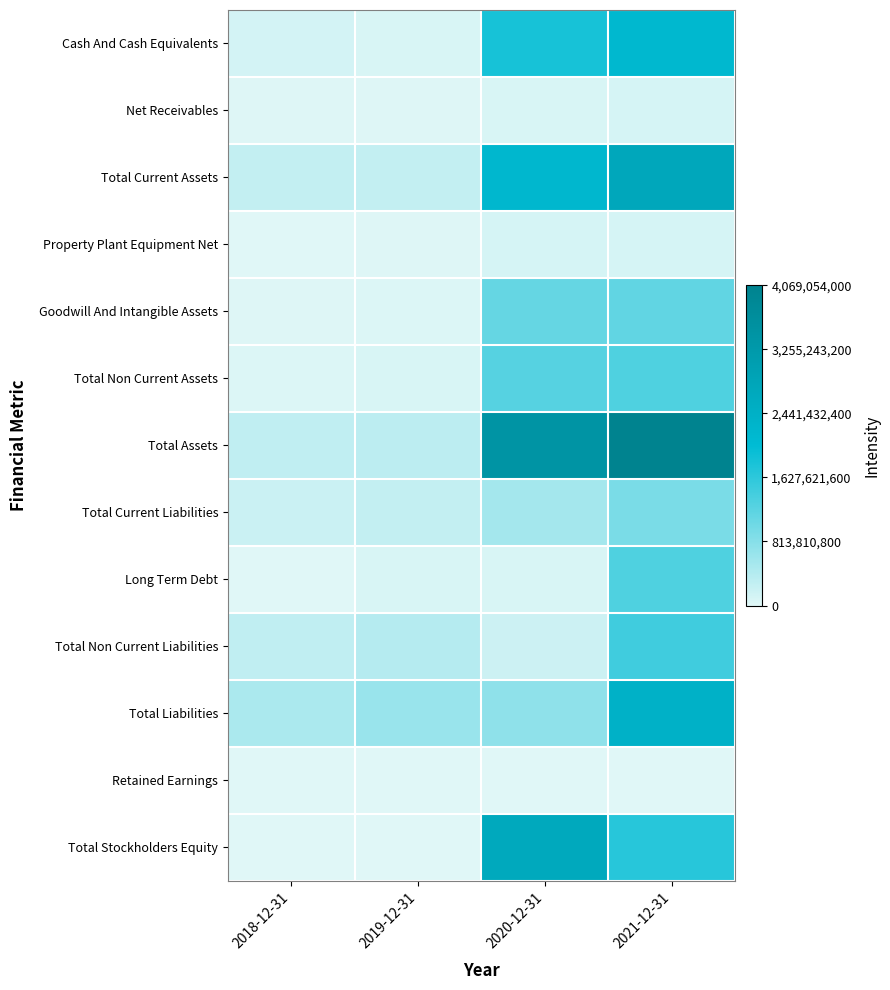

Which series changed the most between 2018-12-31 and 2019-12-31?

Total Liabilities